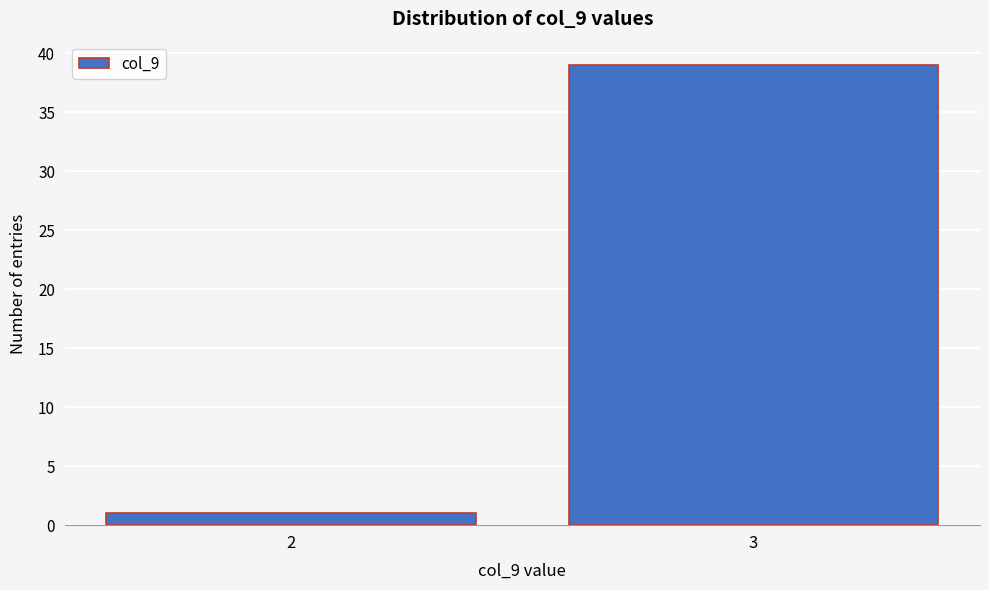

Reading left to right, what are all the values shown in this chart?

1	39